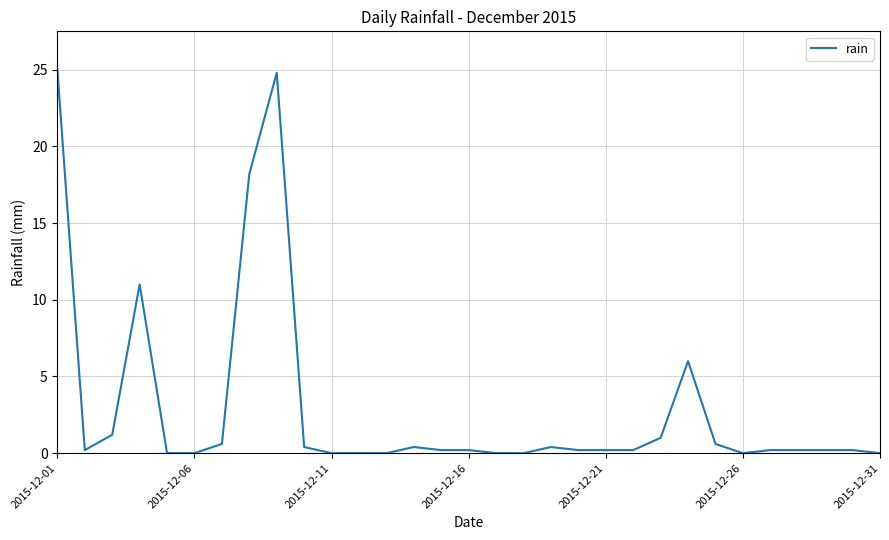

What is the maximum value shown in the chart?

25.0